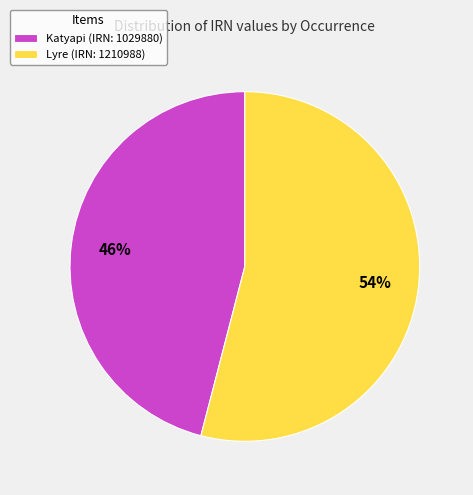

Combined, do Katyapi (IRN: 1029880) and Lyre (IRN: 1210988) account for over 50%?

Yes